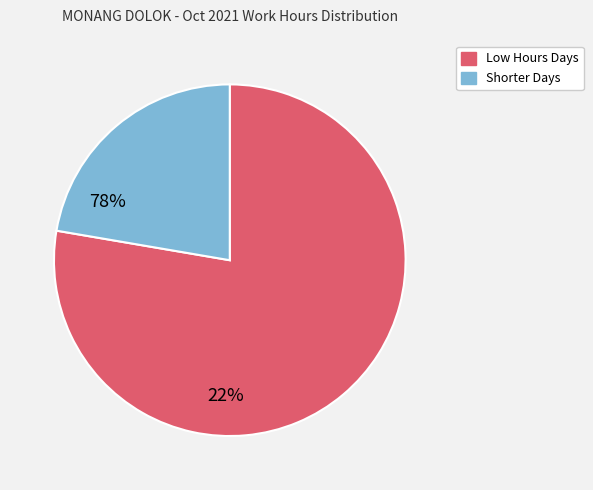

Does Low Hours Days account for over 50% of the chart?

Yes